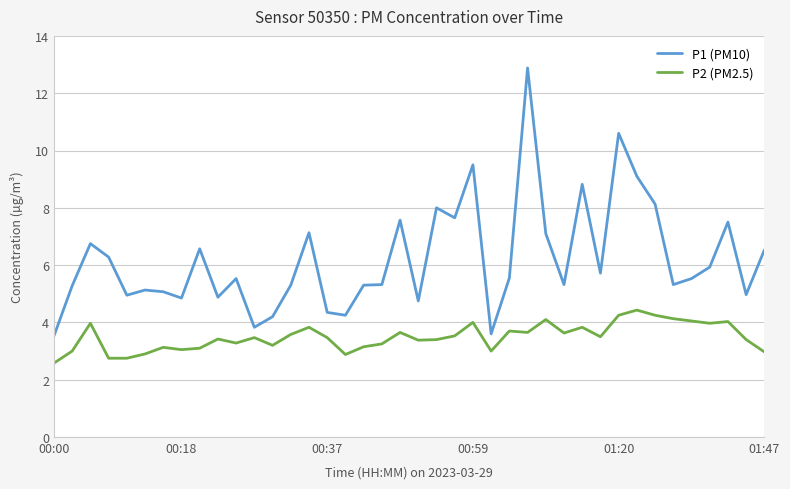

Rank the series by their maximum value, from lowest to highest.

P2 (PM2.5), P1 (PM10)